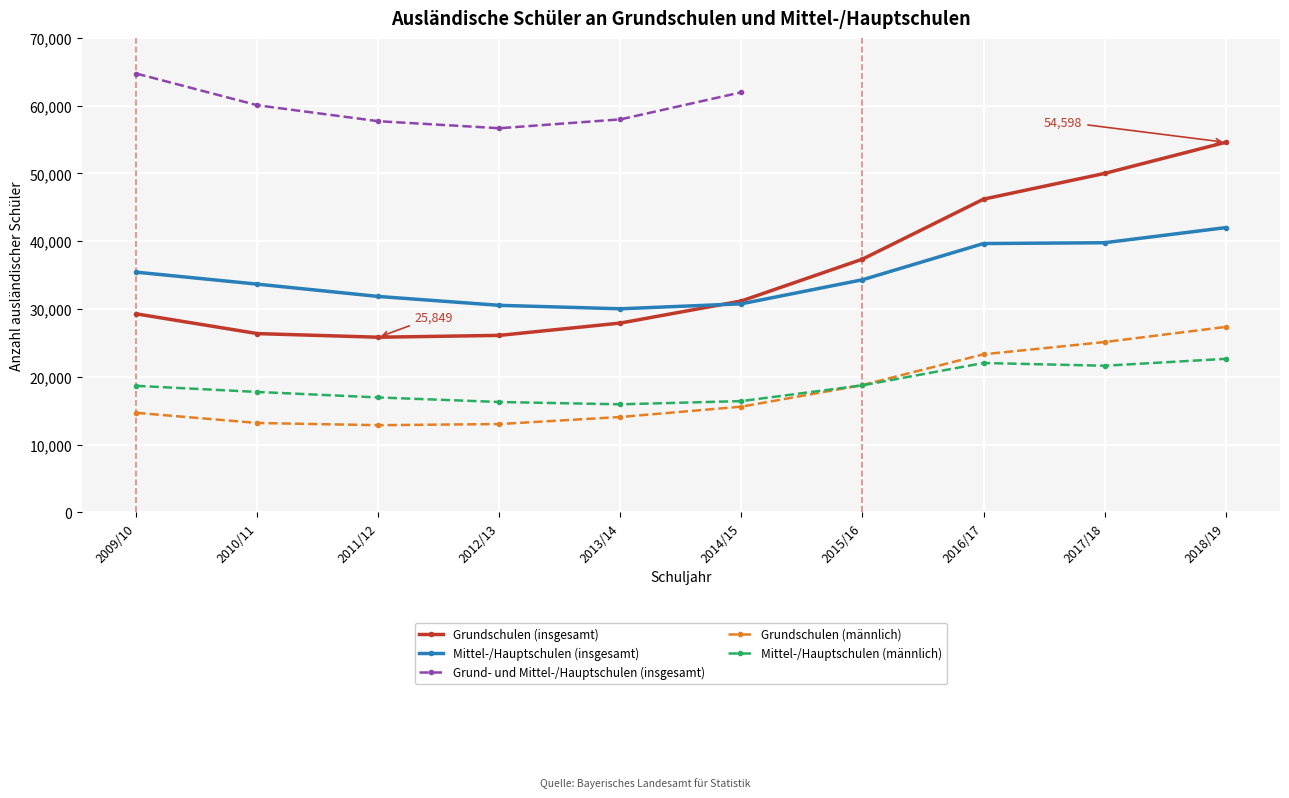

What is the sum of all Grundschulen (insgesamt) values?

354980